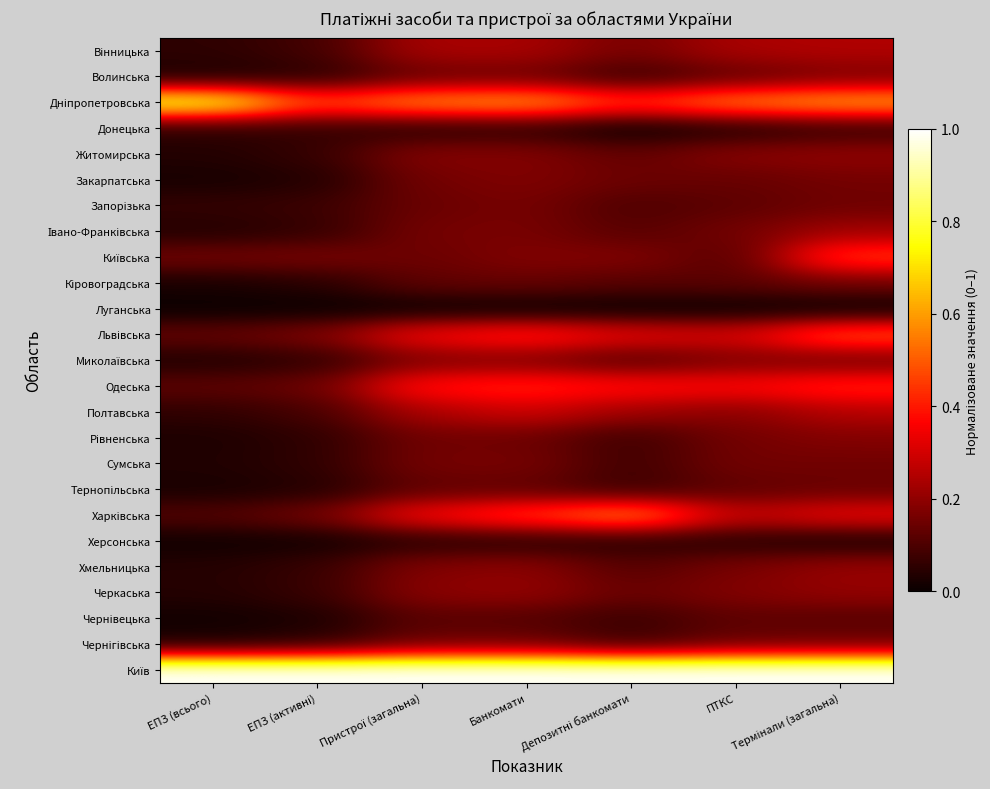

Which label corresponds to the largest value in the chart?

ЕПЗ (всього)